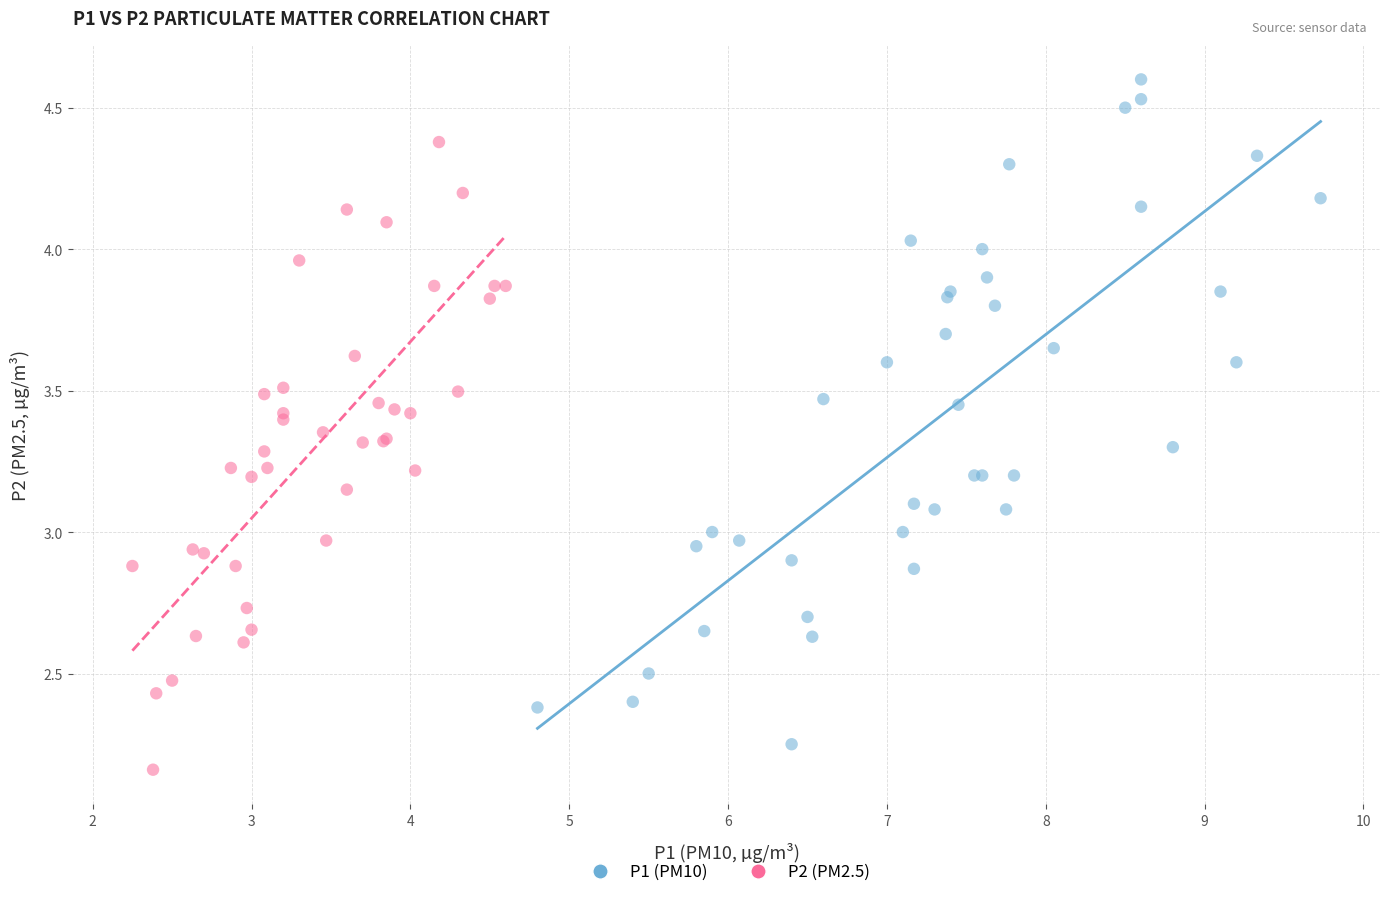

Which series has the largest Y range (max minus min)?

P1 (PM10)